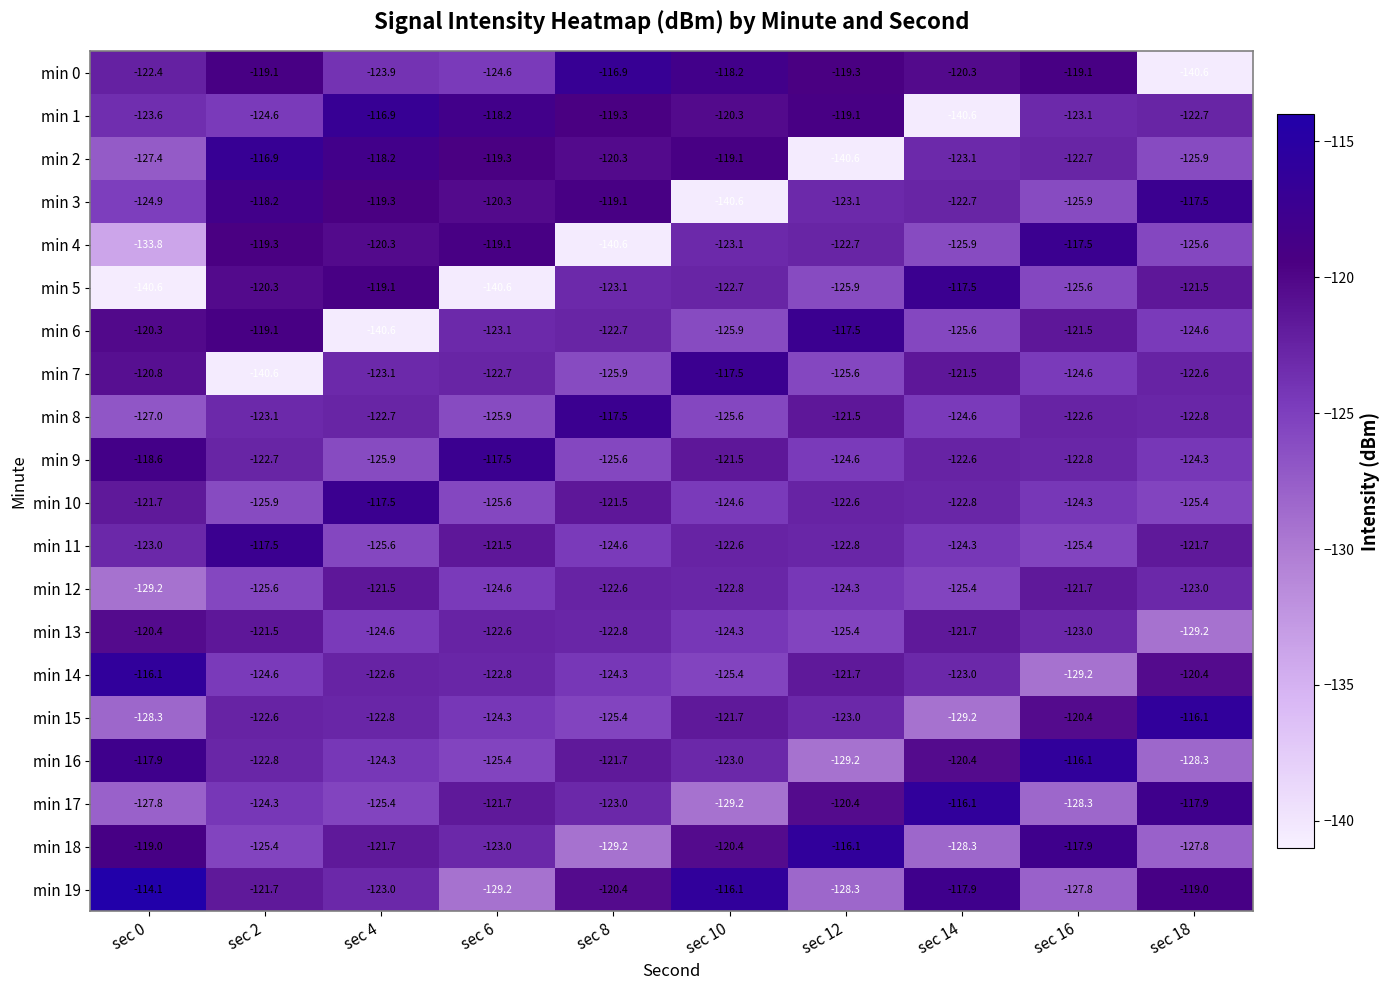

What is the spread (max minus min) of values at sec 8?

23.7